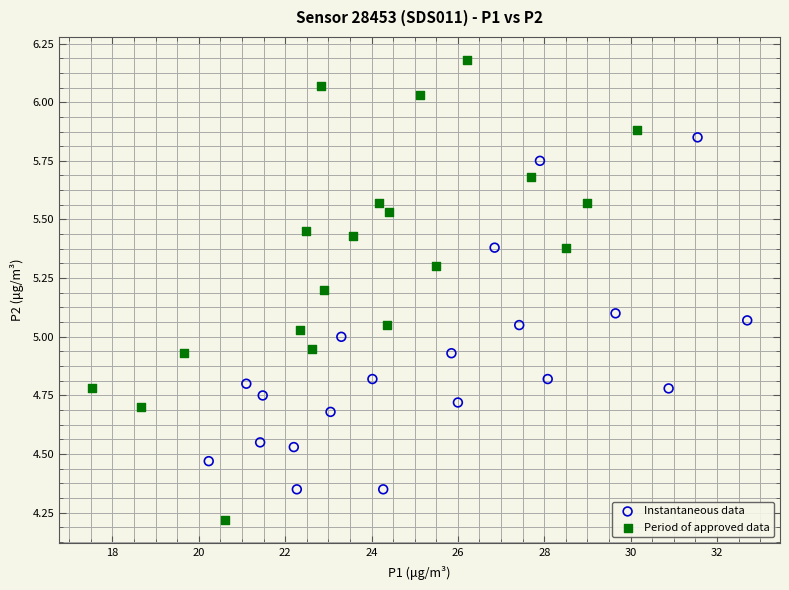

Which series reaches the minimum Y coordinate?

Period of approved data